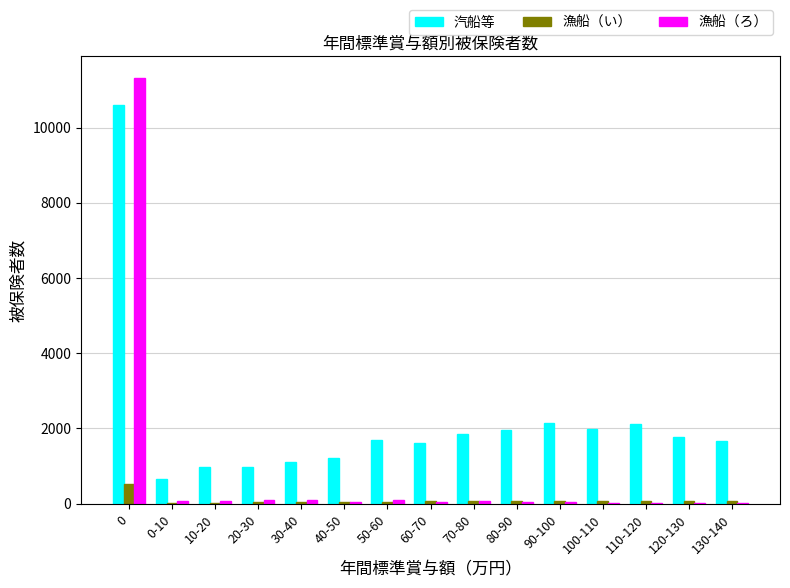

True or false: 汽船等 has a value of 13810 at 0.

False